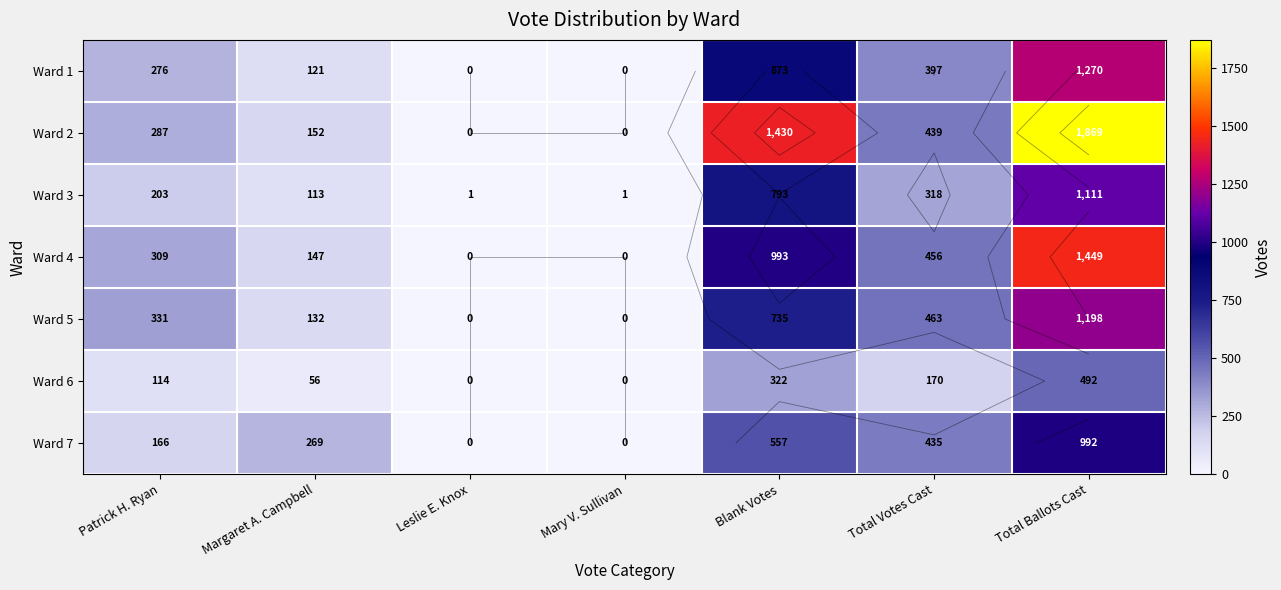

How many data points in Ward 5 are above 331?

3